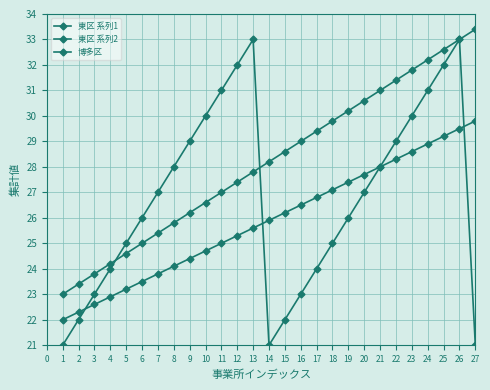

How many times do 東区 系列2 and 東区 系列1 cross each other?

2